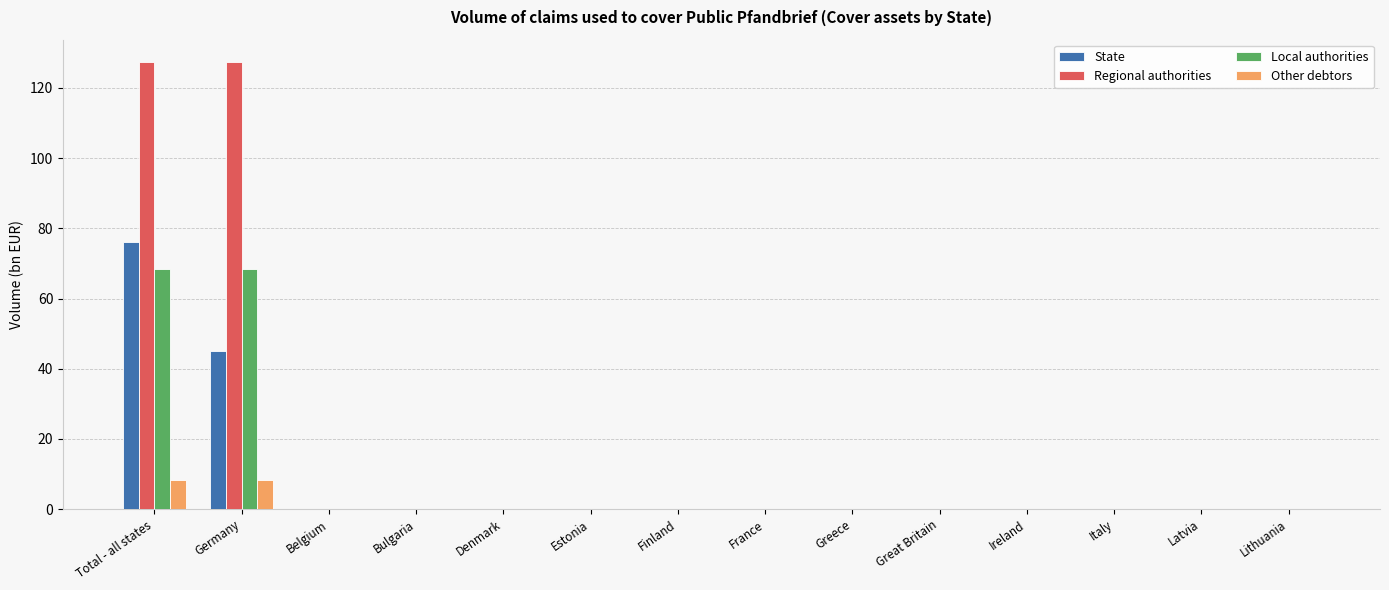

True or false: State has a value of 45.0 at Denmark.

False